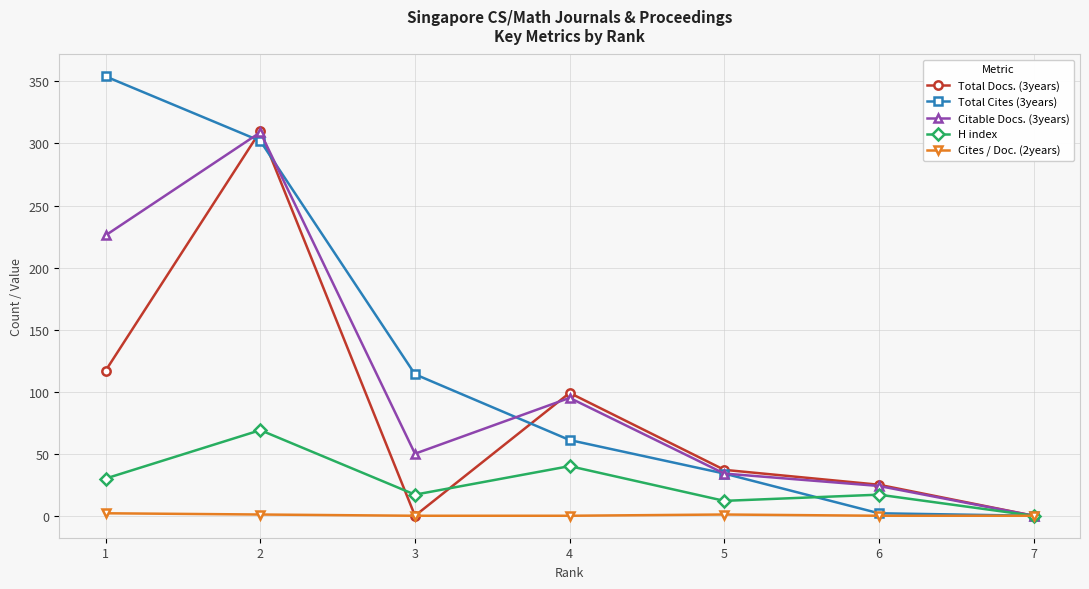

Rank the categories by Citable Docs. (3years) value from lowest to highest.

7, 6, 5, 3, 4, 1, 2